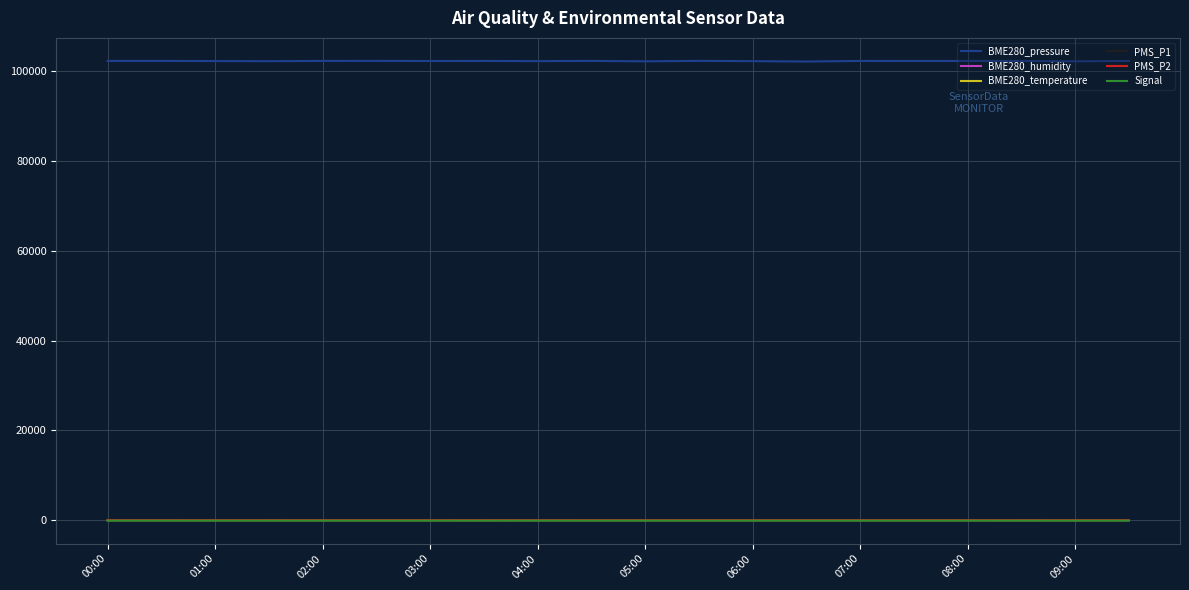

Which series has the largest total across all categories?

BME280_pressure